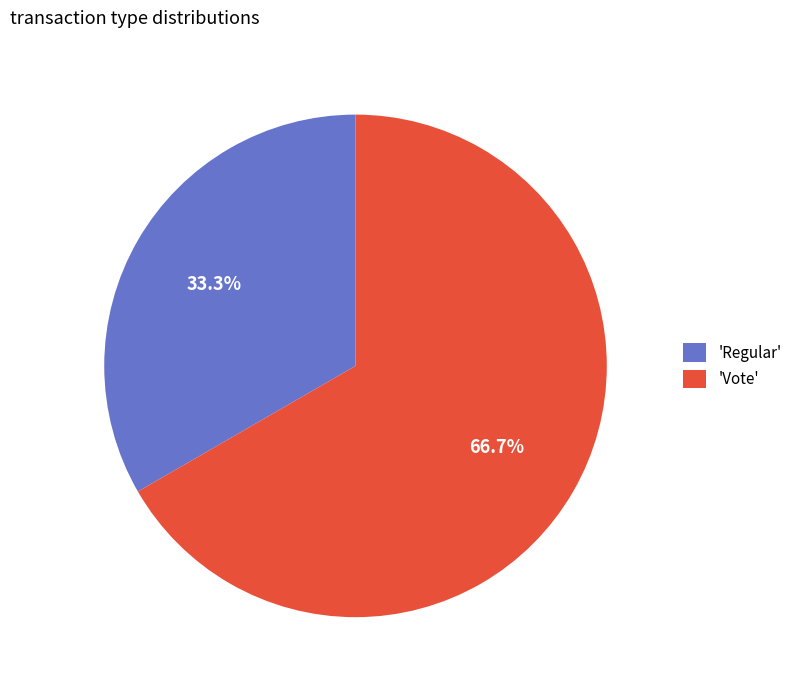

Which category has the biggest portion of the pie?

'Vote'